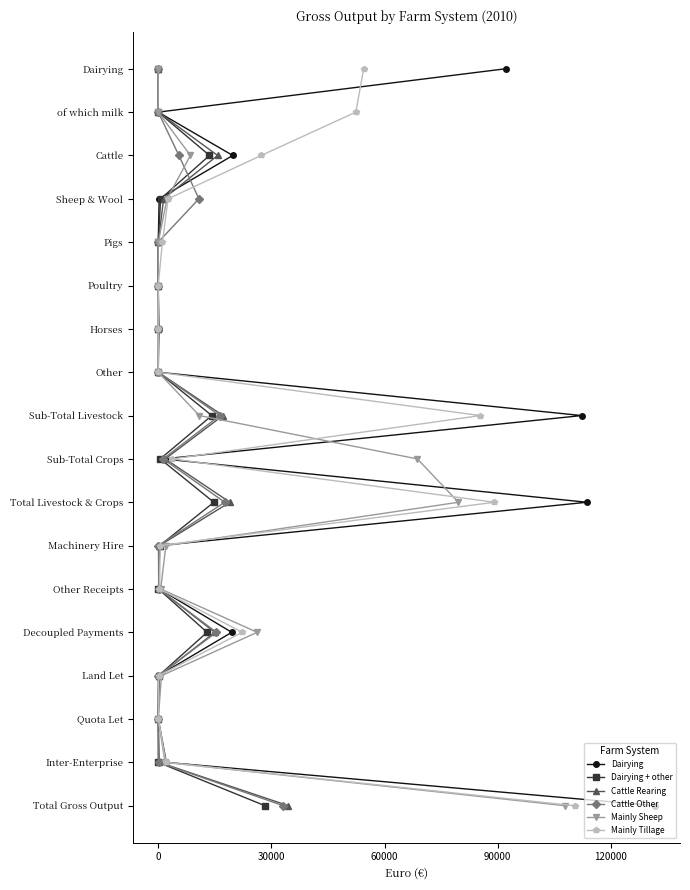

Which series has the widest spread of values?

Dairying